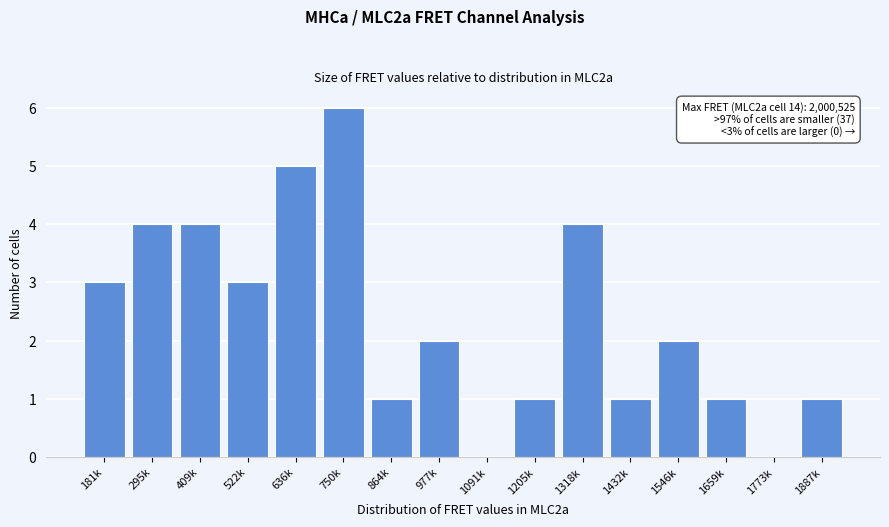

Reading left to right, what are all the values shown in this chart?

181k=3	295k=4	409k=4	522k=3	636k=5	750k=6	864k=1	977k=2	1091k=0	1205k=1	1318k=4	1432k=1	1546k=2	1659k=1	1773k=0	1887k=1